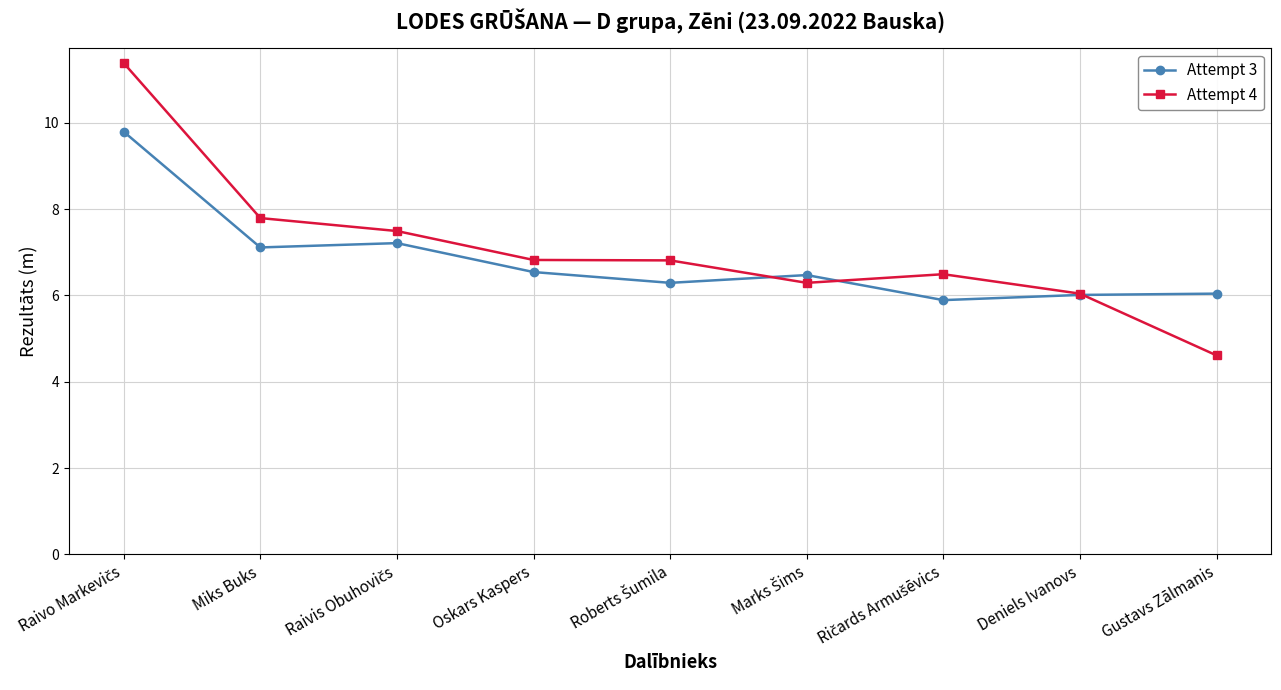

Read the Attempt 4 value at Miks Buks.

7.8